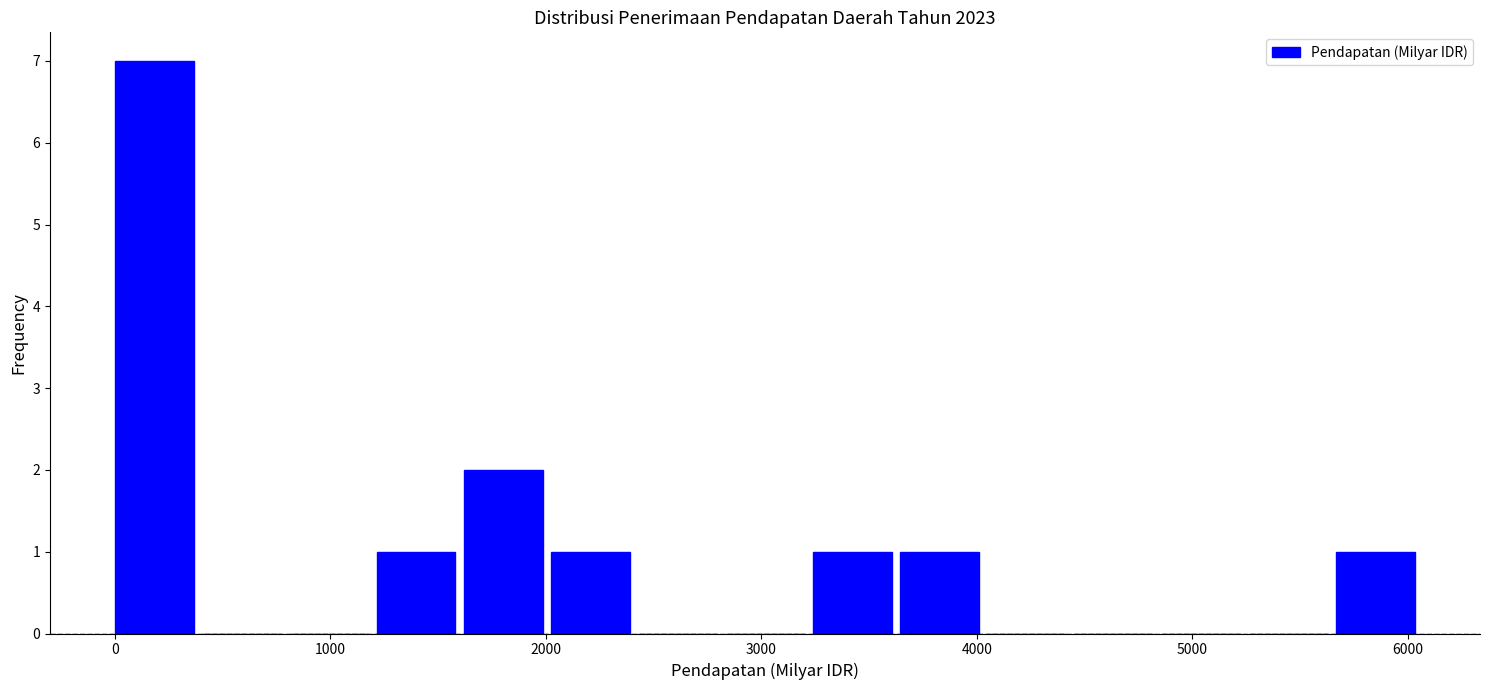

Reading left to right, list every bar in this chart as the range it spans on the x-axis followed by its height. Neither the bar edges nor the heights are printed on the chart, so give them approximately, as read against the axes.

0 to 400: 7
400 to 800: 0
800 to 1200: 0
1200 to 1600: 1
1600 to 2000: 2
2000 to 2400: 1
2400 to 2800: 0
2800 to 3200: 0
3200 to 3600: 1
3600 to 4000: 1
4000 to 4500: 0
4500 to 4900: 0
4900 to 5300: 0
5300 to 5700: 0
5700 to 6100: 1